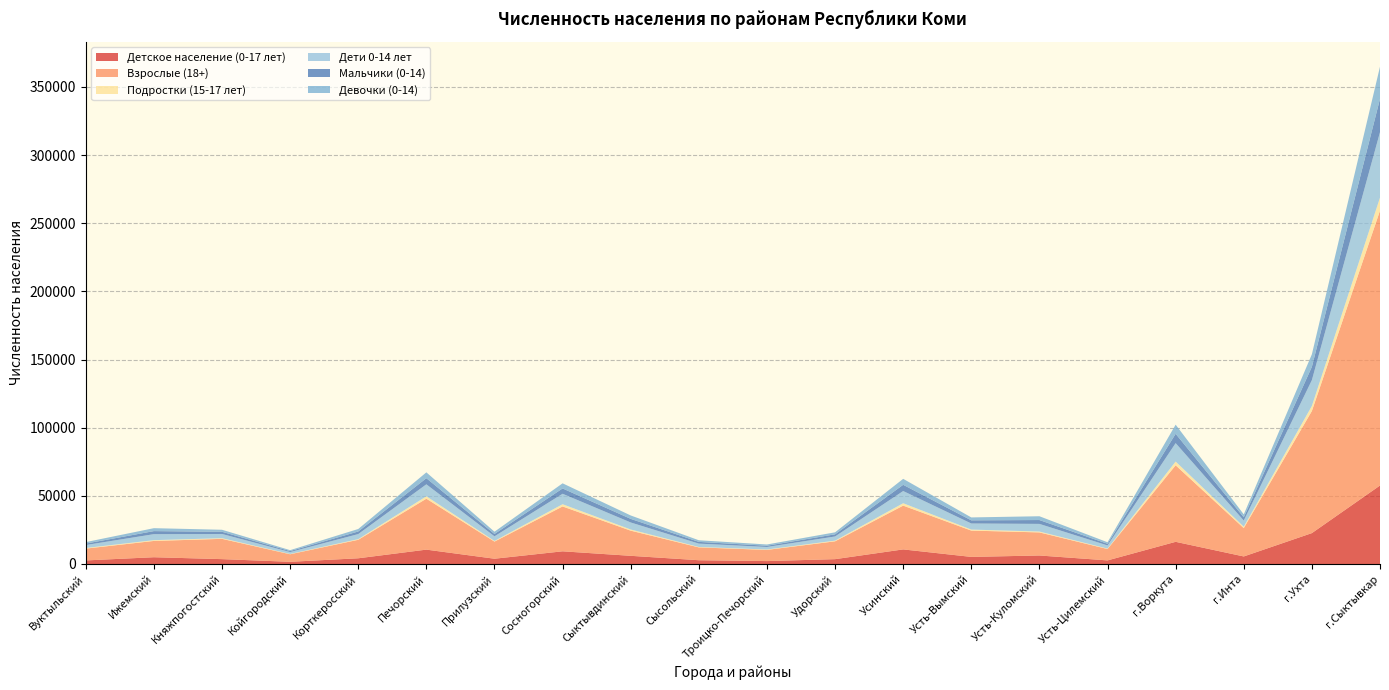

Reading left to right, list all the values displayed in this chart.

Детское население (0-17 лет): Вуктыльский=2617	Ижемский=4968	Княжпогостский=3569	Койгородский=1611	Корткеросский=4193	Печорский=10545	Прилузский=3872	Сосногорский=9308	Сыктывдинский=6005	Сысольский=2772	Троицко-Печорский=2141	Удорский=3550	Усинский=10708	Усть-Вымский=5206	Усть-Куломский=6244	Усть-Цилемский=2639	г.Воркута=16271	г.Инта=5537	г.Ухта=22668	г.Сыктывкар=57586
Взрослые (18+): Вуктыльский=8674	Ижемский=11957	Княжпогостский=14889	Койгородский=5541	Корткеросский=13572	Печорский=37367	Прилузский=12563	Сосногорский=32913	Сыктывдинский=18456	Сысольский=9414	Троицко-Печорский=8207	Удорский=13093	Усинский=32117	Усть-Вымский=19308	Усть-Куломский=16936	Усть-Цилемский=8347	г.Воркута=56152	г.Инта=20802	г.Ухта=89596	г.Сыктывкар=201676
Подростки (15-17 лет): Вуктыльский=457	Ижемский=572	Княжпогостский=477	Койгородский=213	Корткеросский=466	Печорский=1761	Прилузский=484	Сосногорский=1638	Сыктывдинский=862	Сысольский=304	Троицко-Печорский=304	Удорский=498	Усинский=1755	Усть-Вымский=751	Усть-Куломский=628	Усть-Цилемский=307	г.Воркута=2731	г.Инта=1018	г.Ухта=3715	г.Сыктывкар=9553
Дети 0-14 лет: Вуктыльский=2160	Ижемский=4396	Княжпогостский=3092	Койгородский=1398	Корткеросский=3727	Печорский=8784	Прилузский=3388	Сосногорский=7670	Сыктывдинский=5143	Сысольский=2468	Троицко-Печорский=1837	Удорский=3052	Усинский=8953	Усть-Вымский=4455	Усть-Куломский=5616	Усть-Цилемский=2332	г.Воркута=13540	г.Инта=4519	г.Ухта=18953	г.Сыктывкар=48033
Мальчики (0-14): Вуктыльский=1084	Ижемский=2239	Княжпогостский=1616	Койгородский=725	Корткеросский=1897	Печорский=4493	Прилузский=1718	Сосногорский=3906	Сыктывдинский=2641	Сысольский=1269	Троицко-Печорский=922	Удорский=1581	Усинский=4574	Усть-Вымский=2315	Усть-Куломский=2832	Усть-Цилемский=1216	г.Воркута=6836	г.Инта=2386	г.Ухта=9751	г.Сыктывкар=24433
Девочки (0-14): Вуктыльский=1076	Ижемский=2157	Княжпогостский=1476	Койгородский=673	Корткеросский=1830	Печорский=4291	Прилузский=1670	Сосногорский=3764	Сыктывдинский=2502	Сысольский=1199	Троицко-Печорский=915	Удорский=1471	Усинский=4379	Усть-Вымский=2140	Усть-Куломский=2784	Усть-Цилемский=1116	г.Воркута=6704	г.Инта=2133	г.Ухта=9202	г.Сыктывкар=23600